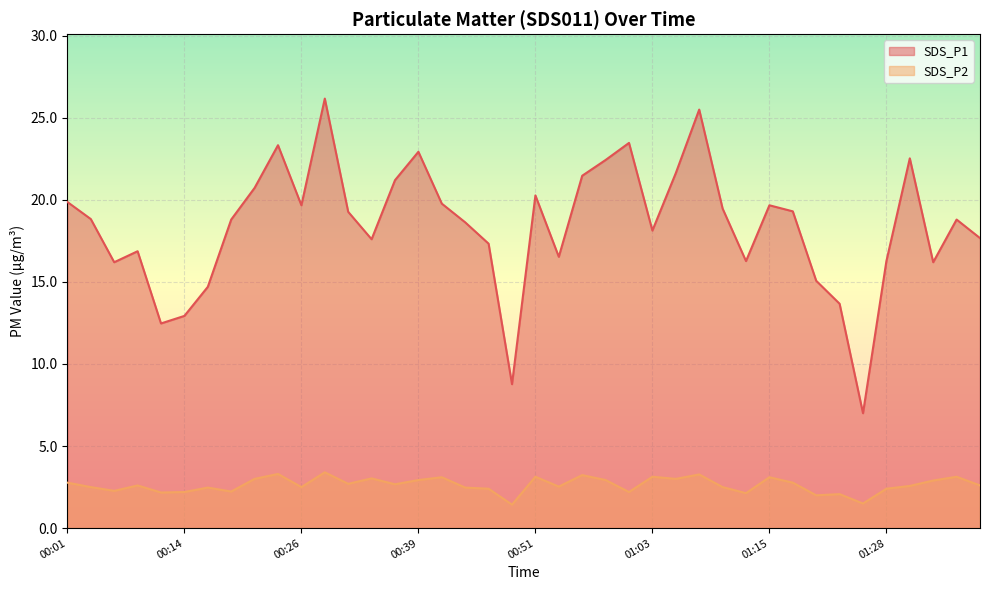

Between 01:32 and 01:15, which is larger?

01:15